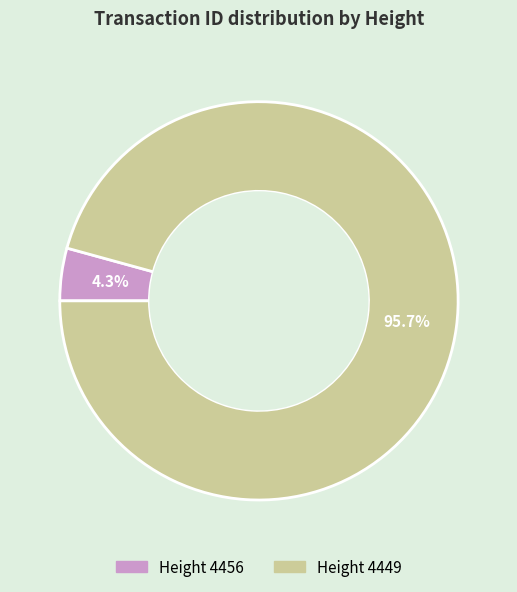

How many slices are in this pie chart?

2